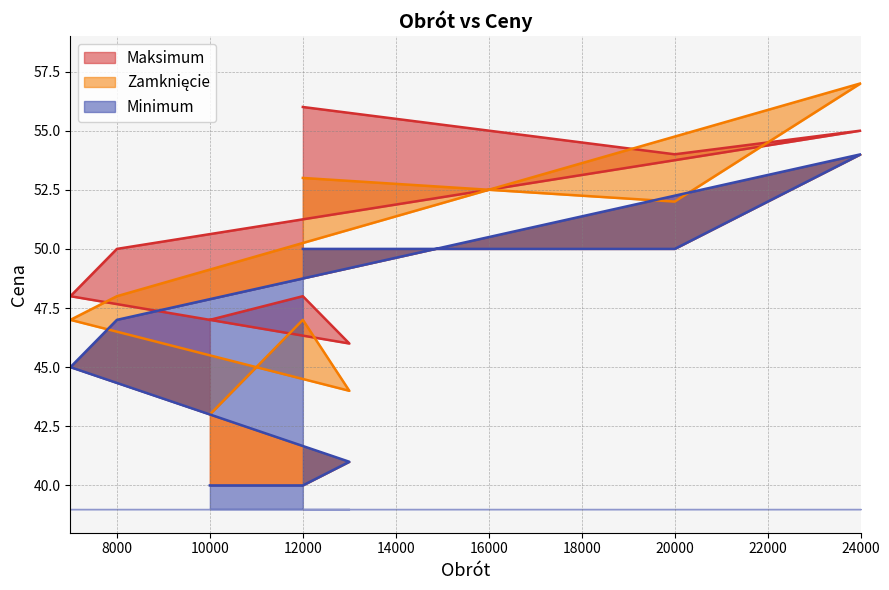

How many lines are shown in the chart?

3